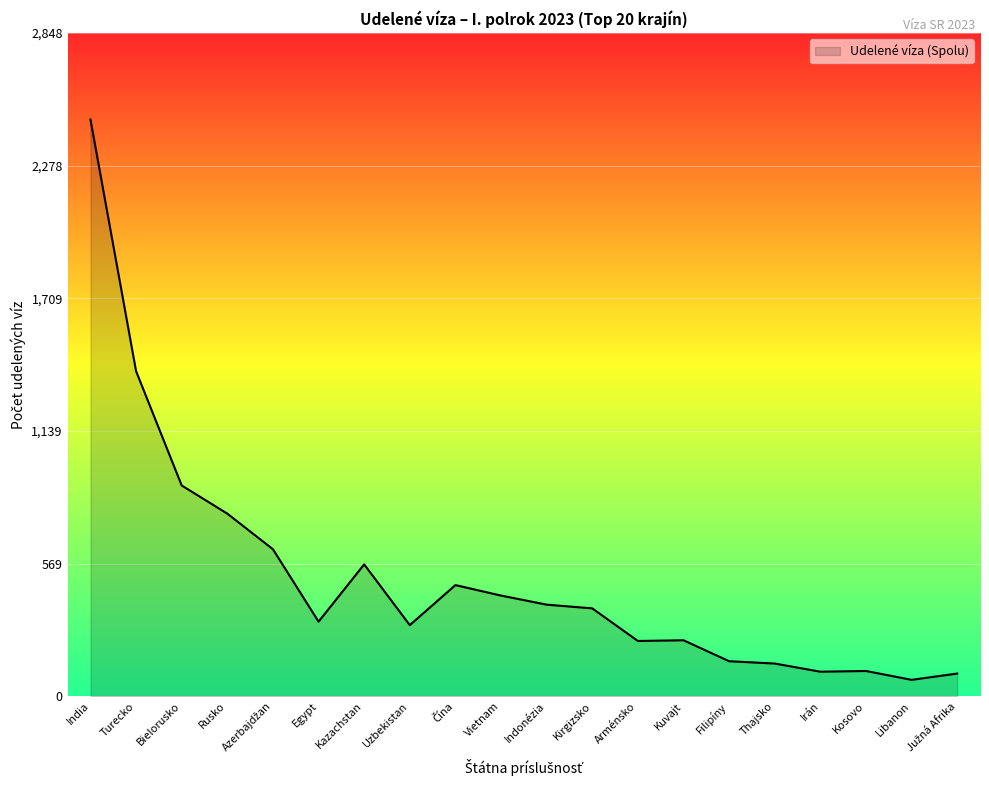

How many lines are shown in the chart?

1